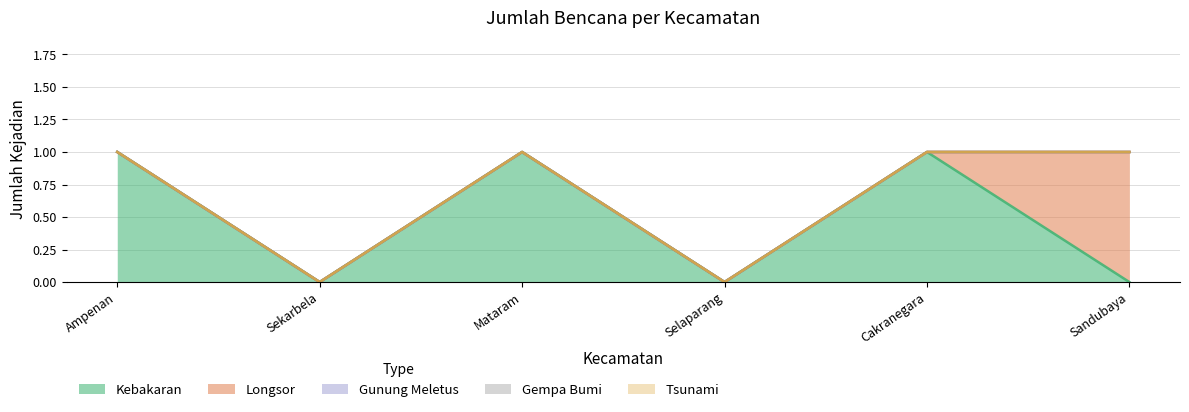

What is the spread (max minus min) of values at Mataram?

1